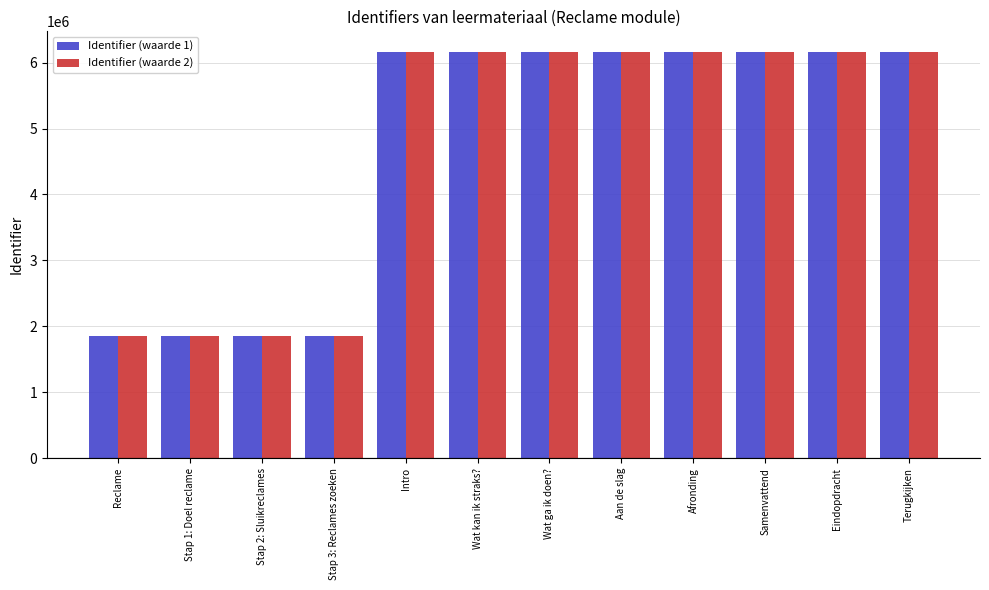

Which series has the widest spread of values?

Identifier (waarde 2)